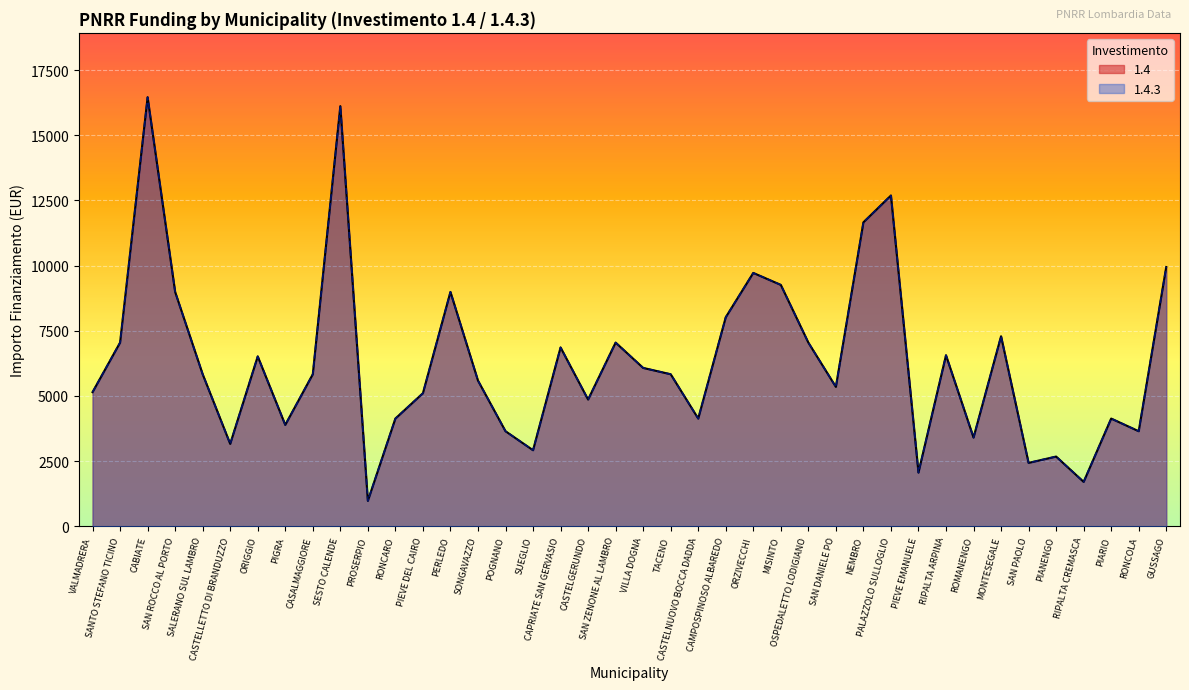

Is it true that 1.4 equals 6561 at RIPALTA ARPINA?

True